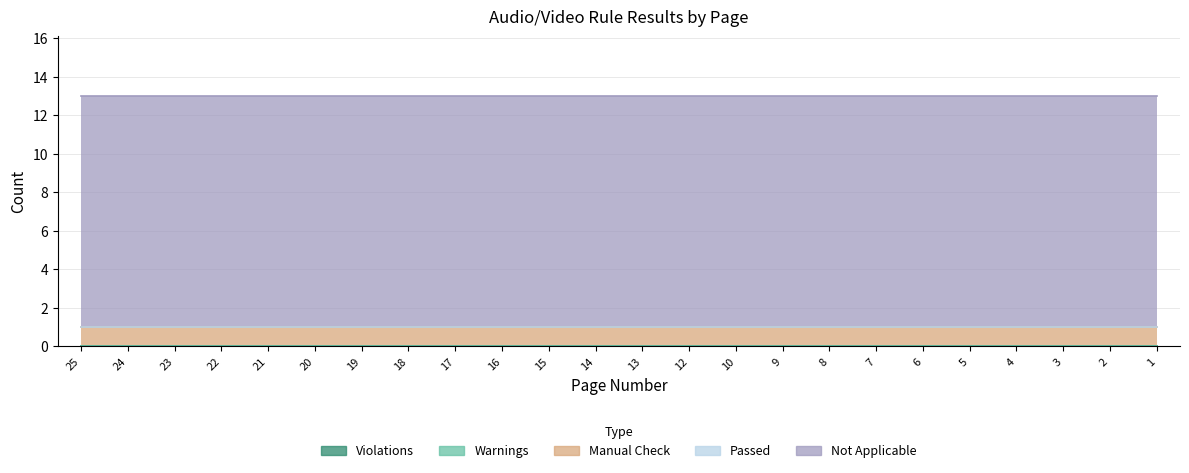

True or false: Violations and Manual Check intersect in this chart.

False